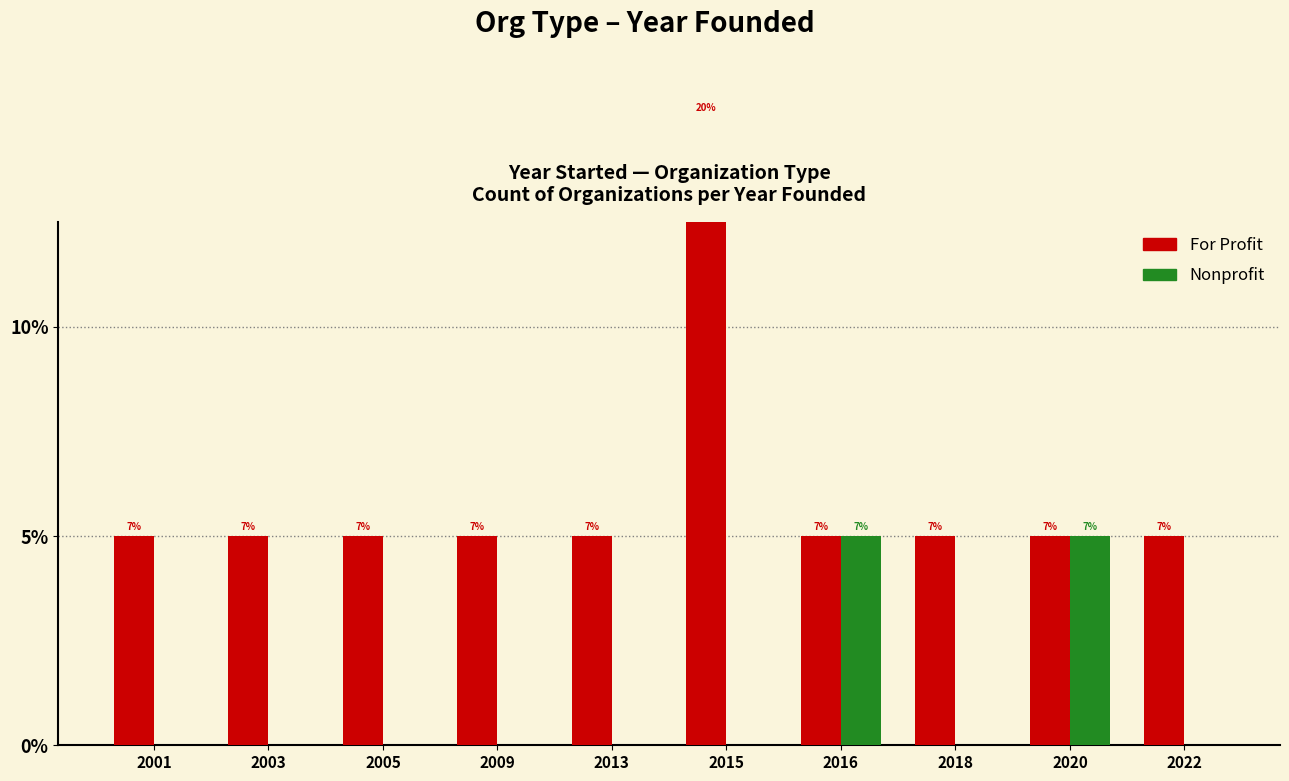

At which label does Nonprofit reach its minimum?

2001